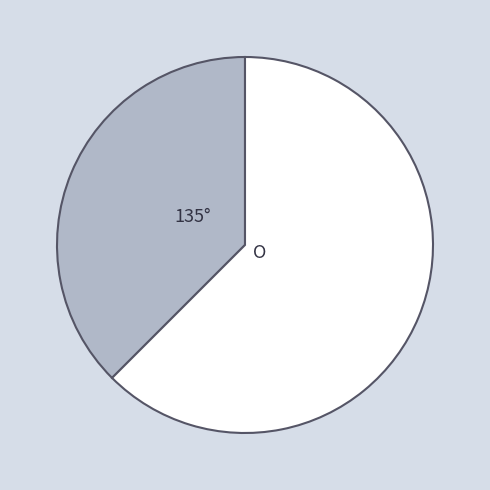

How many slices are in this pie chart?

2